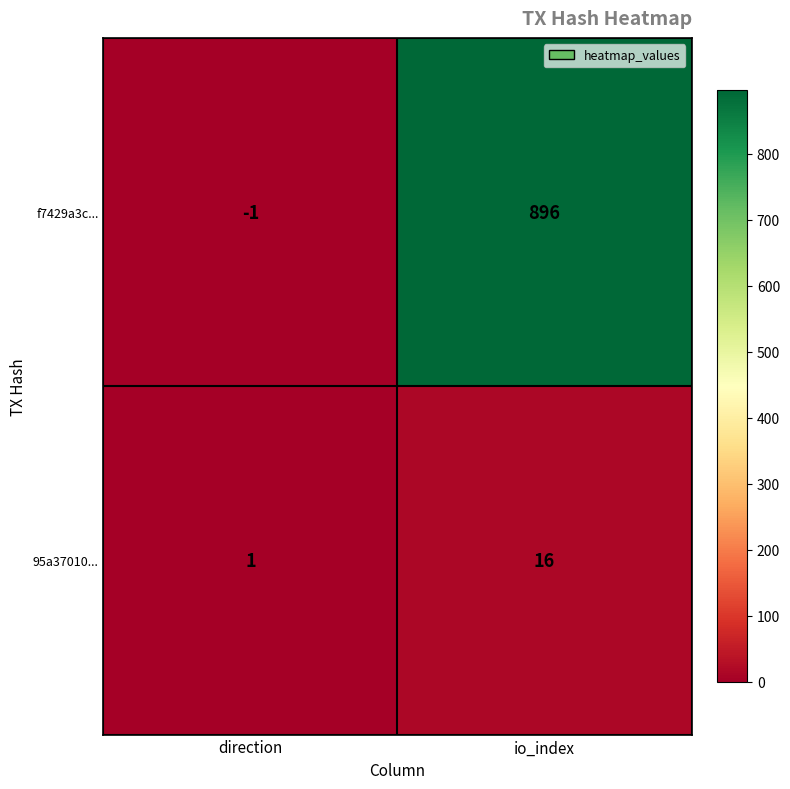

Rank the series by their average value, from lowest to highest.

95a37010..., f7429a3c...